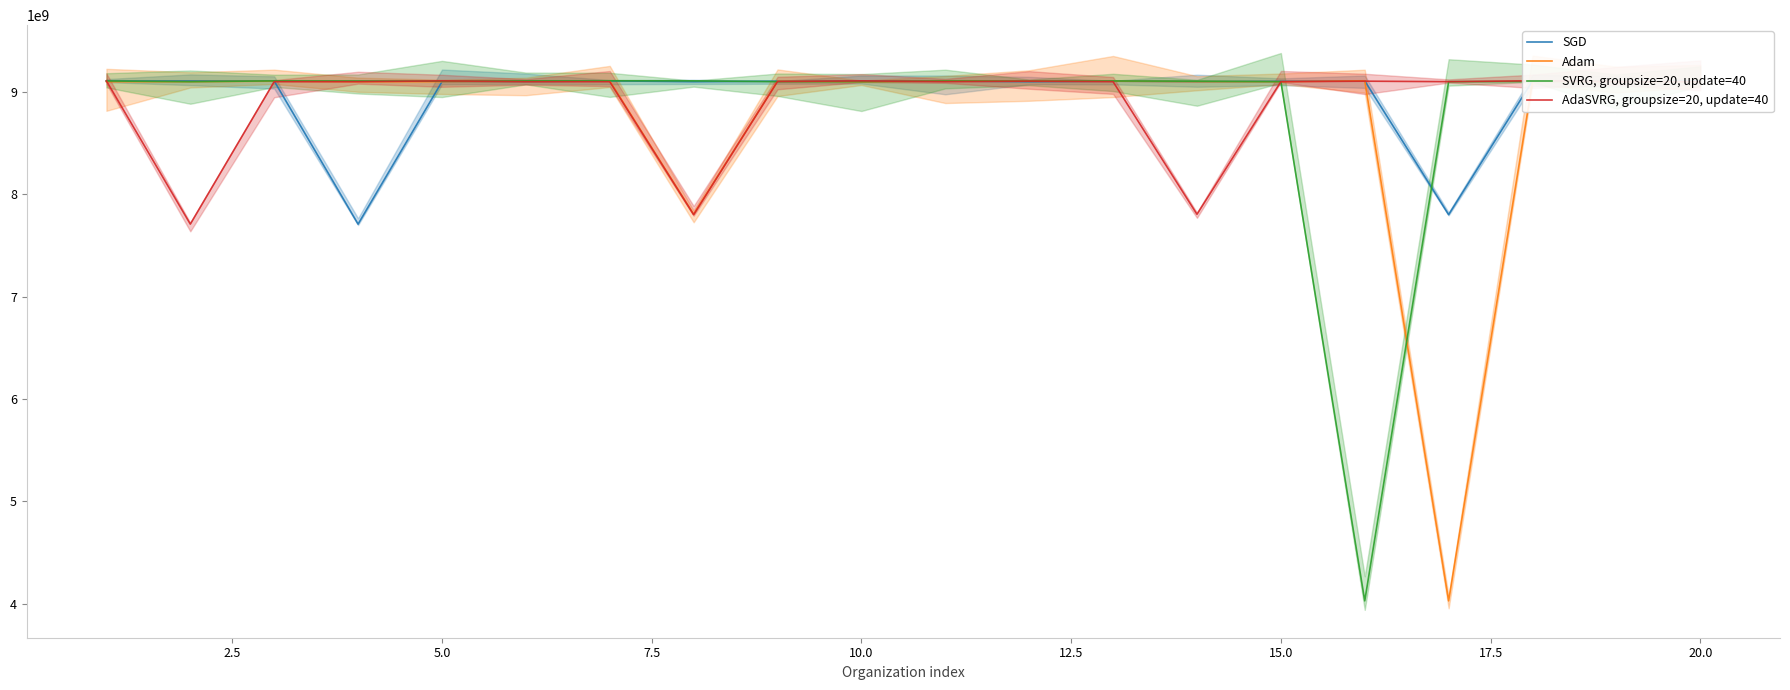

What is the difference between the second highest and minimum values in the Adam series?

5081953820